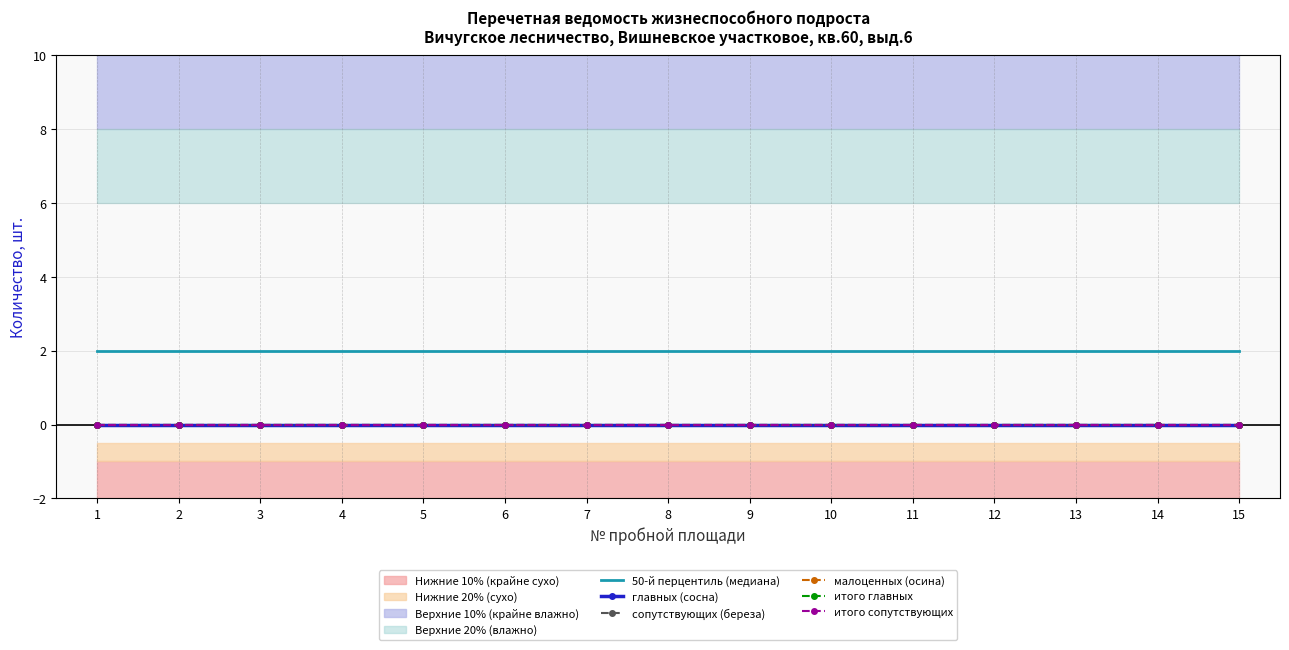

What is the minimum value for 50-й перцентиль (медиана)?

2